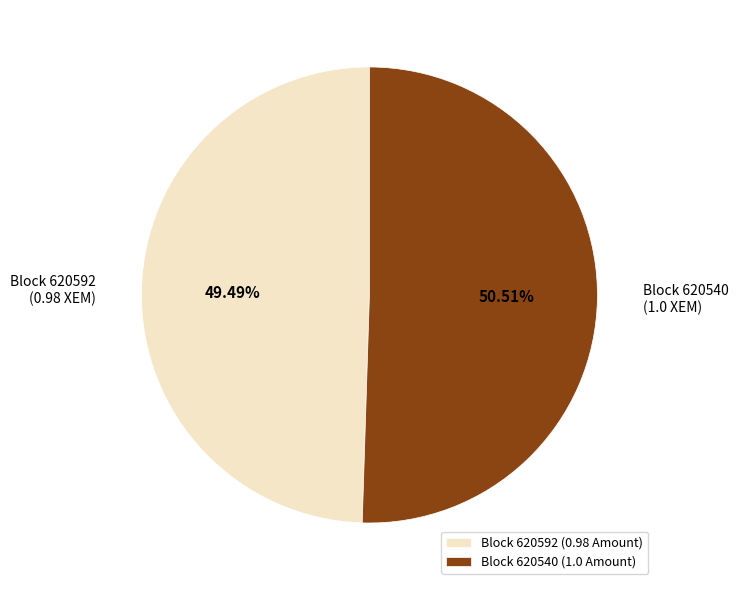

Combined, do Block 620592 (0.98 Amount) and Block 620540 (1.0 Amount) account for over 50%?

Yes